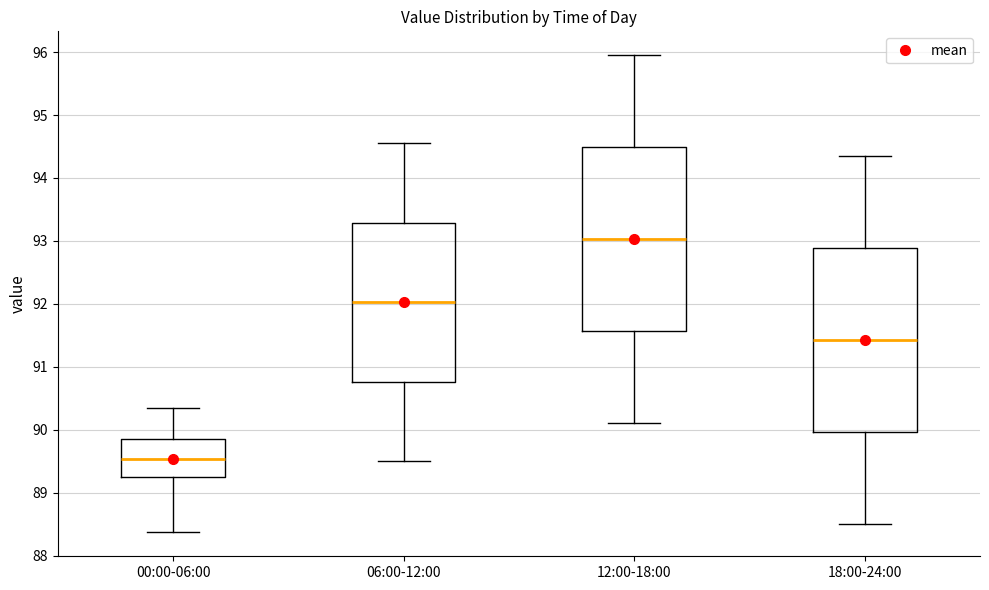

Reading left to right, transcribe this box plot: for each box, give where its median line is, the range the box spans, and where its two whiskers end, as read against the y-axis. The values are not printed on the chart, so give them approximately, as read against the axis.

00:00-06:00: median 89.5, box 89.3 to 89.9, whiskers 88.4 to 90.3
06:00-12:00: median 92.0, box 90.8 to 93.3, whiskers 89.5 to 94.6
12:00-18:00: median 93.0, box 91.6 to 94.5, whiskers 90.1 to 96.0
18:00-24:00: median 91.4, box 90.0 to 92.9, whiskers 88.5 to 94.4